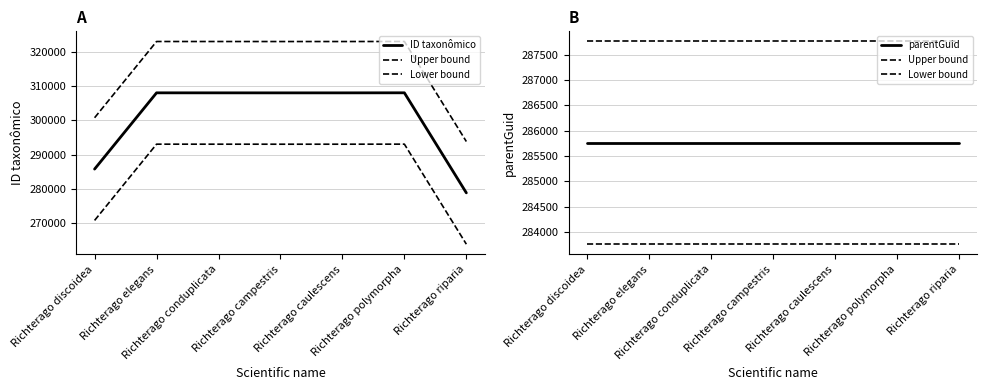

True or false: ID taxonômico has more than 2 interior local peaks.

False